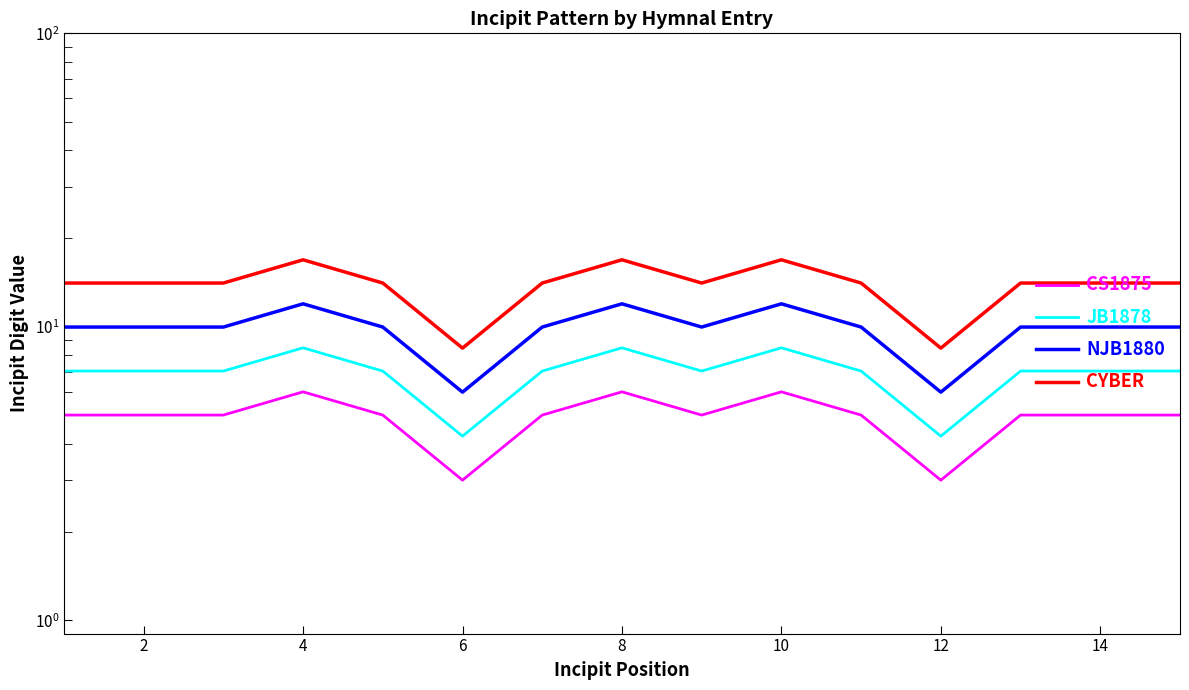

What is the value of the CS1875 point at the 2nd from the left?

5.0